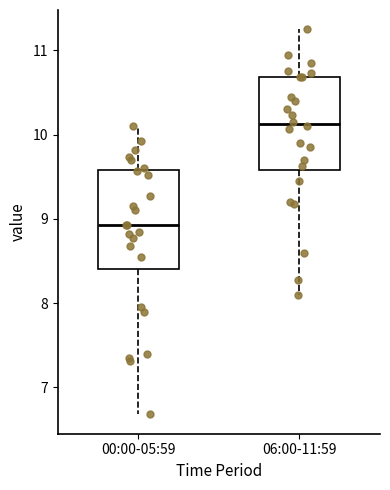

Reading left to right, transcribe this box plot: for each box, give where its median line is, the range the box spans, and where its two whiskers end, as read against the y-axis. The values are not printed on the chart, so give them approximately, as read against the axis.

00:00-05:59: median 8.9, box 8.4 to 9.6, whiskers 6.7 to 10.1
06:00-11:59: median 10.1, box 9.6 to 10.7, whiskers 8.1 to 11.3